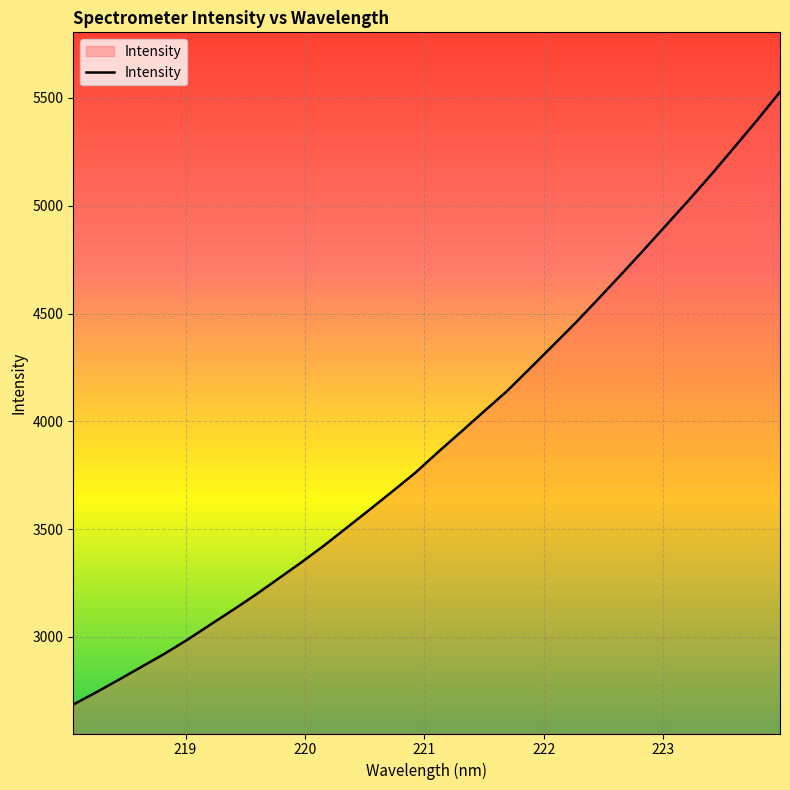

What is the difference between the maximum and minimum values?

2841.6